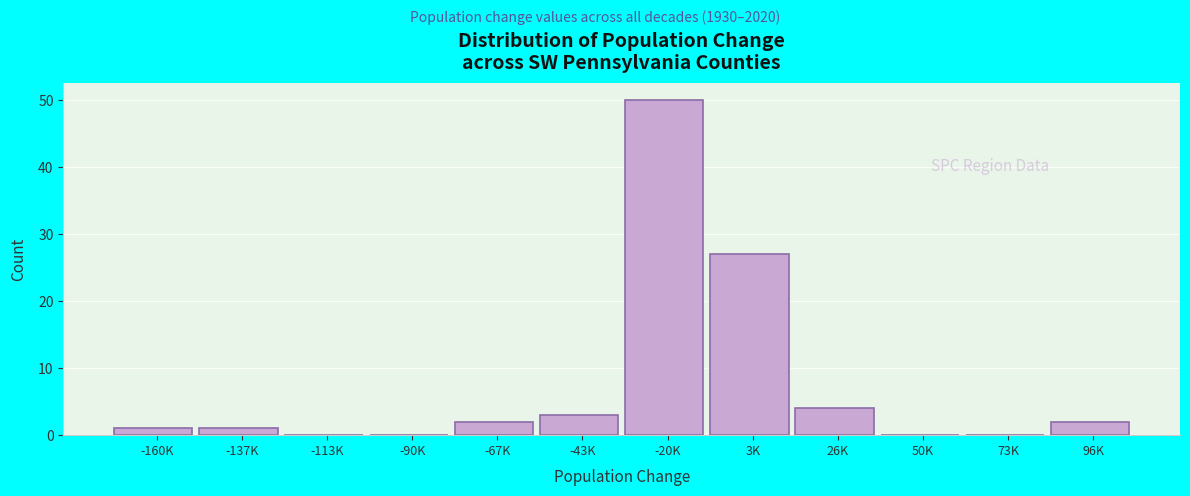

Reading left to right, transcribe all the data shown in this chart.

-160K=1	-137K=1	-113K=0	-90K=0	-67K=2	-43K=3	-20K=50	3K=27	26K=4	50K=0	73K=0	96K=2